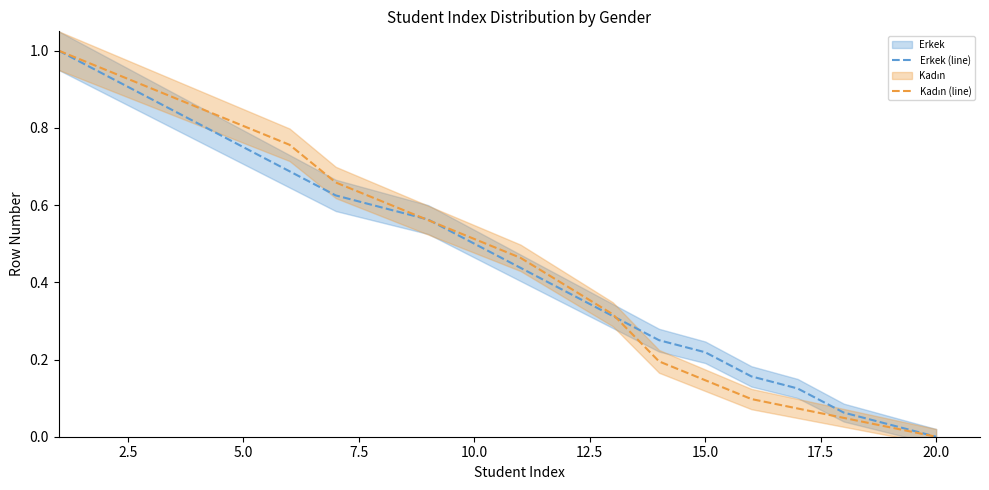

What is the sum of all Erkek (line) values?

9.3